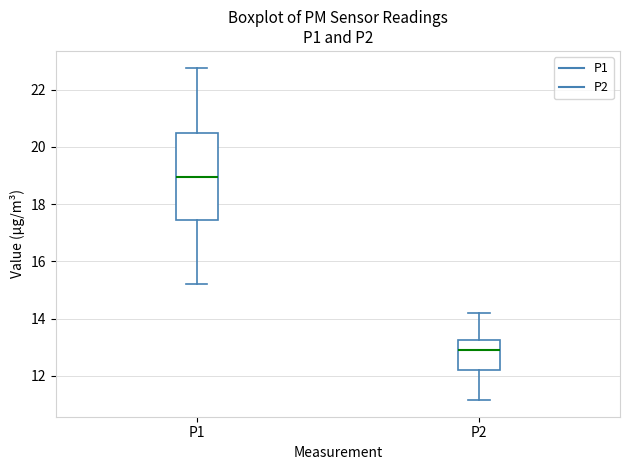

Which box's median line is the lowest?

P2